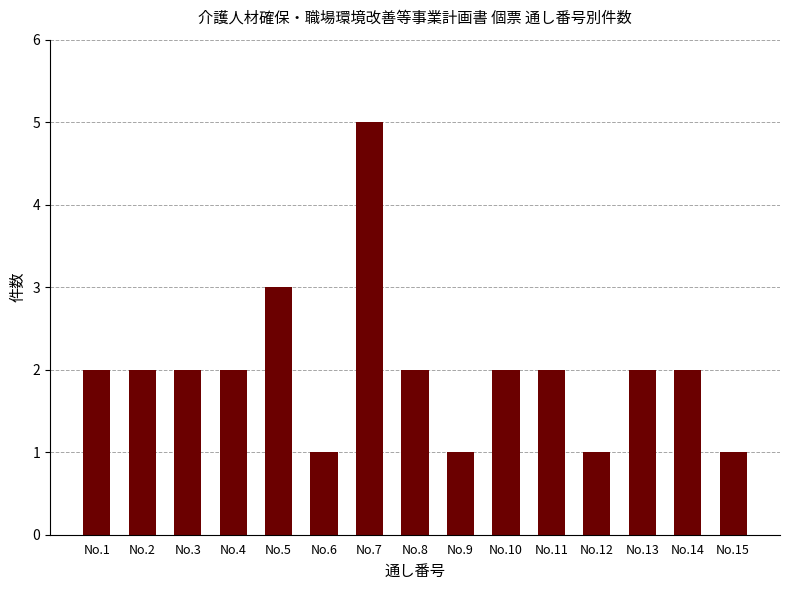

Which label corresponds to the largest value in the chart?

No.7